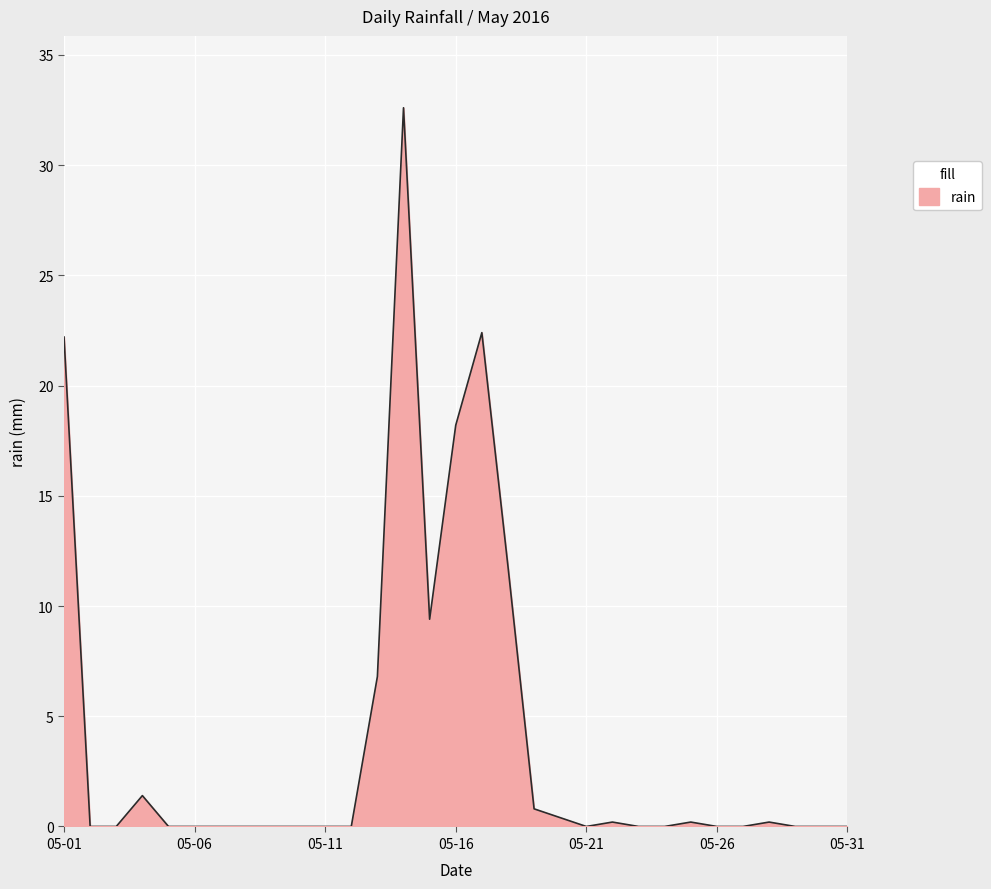

What is the difference between the maximum and minimum values?

32.6